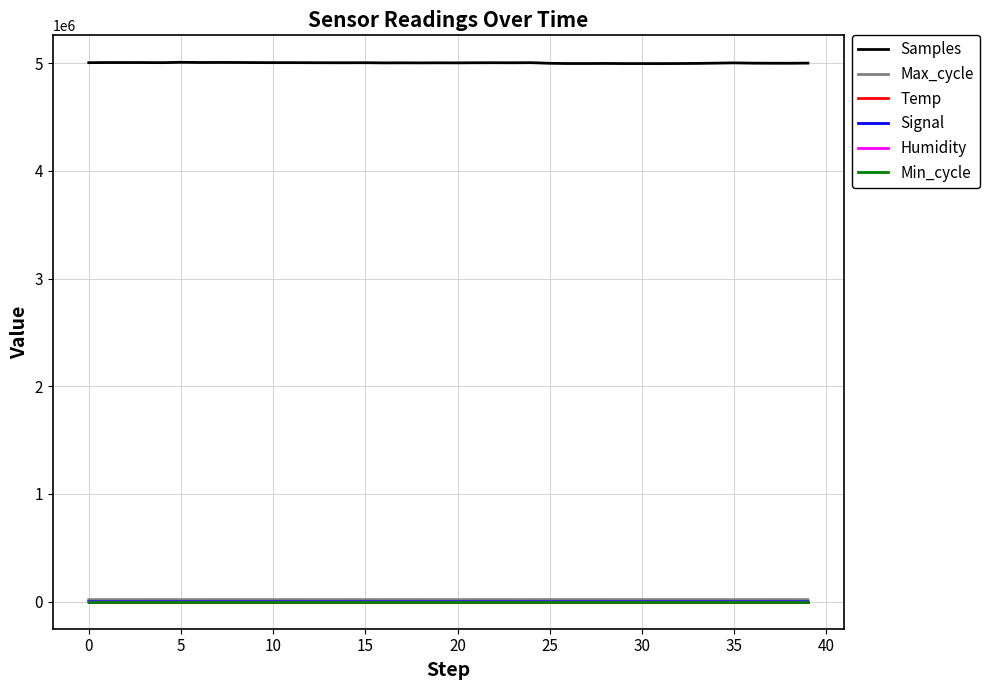

Which series has the largest range (max minus min)?

Samples